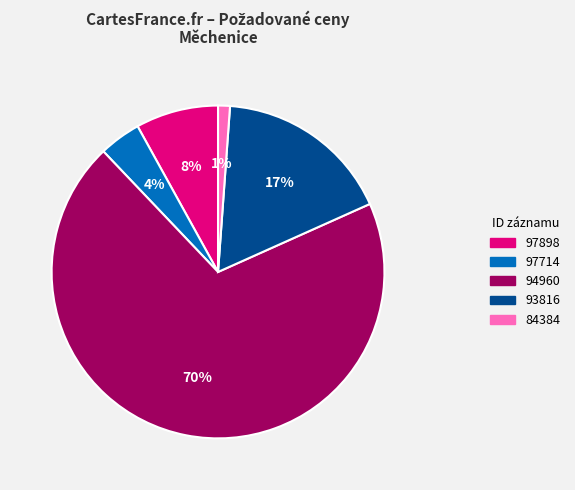

Rank the categories by value from highest to lowest.

94960, 93816, 97898, 97714, 84384